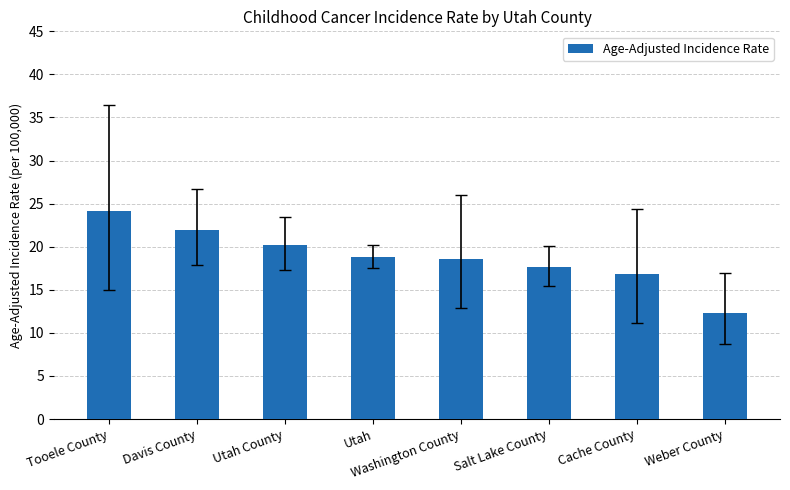

Which category has the highest value across all series?

Tooele County